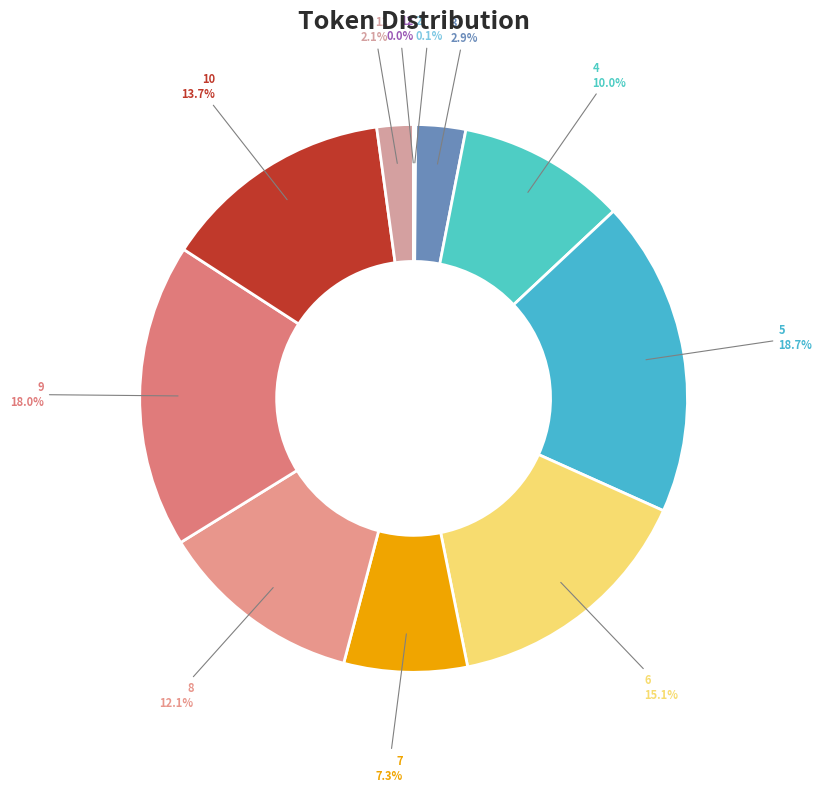

Is it true that 10 is 14% of the pie?

True